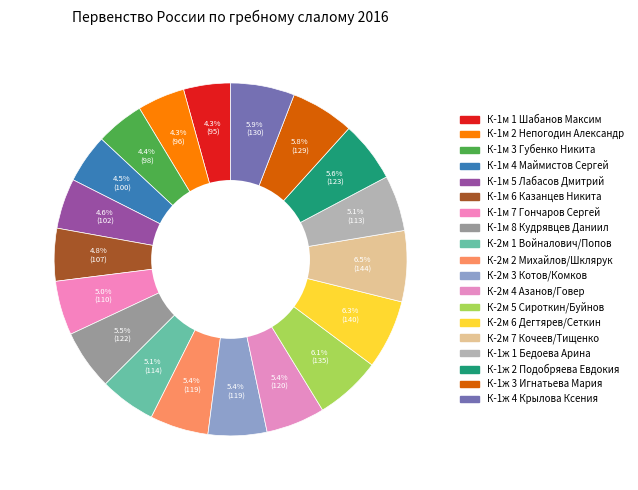

How many slices are in this pie chart?

19